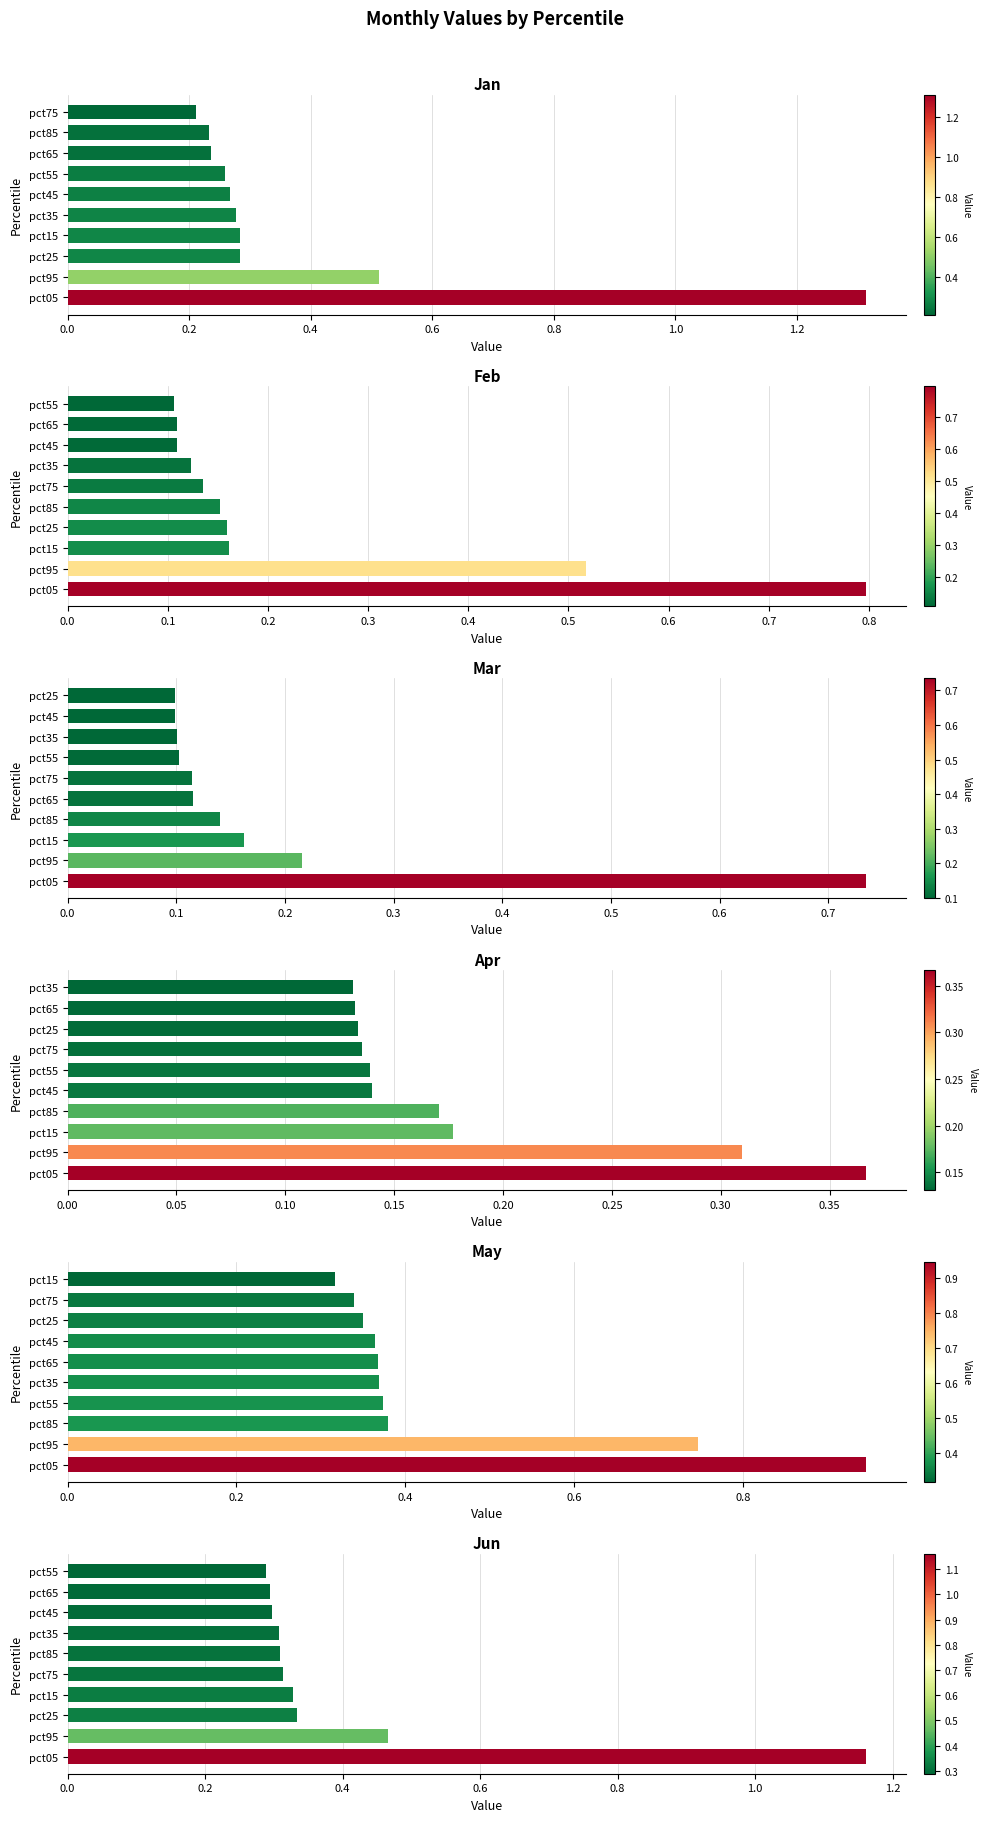

Reading left to right, list all the values displayed in this chart.

Jan: 1.3	0.5	0.3	0.3	0.3	0.3	0.3	0.2	0.2	0.2
Feb: 0.8	0.5	0.2	0.2	0.2	0.1	0.1	0.1	0.1	0.1
Mar: 0.7	0.2	0.2	0.1	0.1	0.1	0.1	0.1	0.1	0.1
Apr: 0.4	0.3	0.2	0.2	0.1	0.1	0.1	0.1	0.1	0.1
May: 0.9	0.7	0.4	0.4	0.4	0.4	0.4	0.3	0.3	0.3
Jun: 1.2	0.5	0.3	0.3	0.3	0.3	0.3	0.3	0.3	0.3